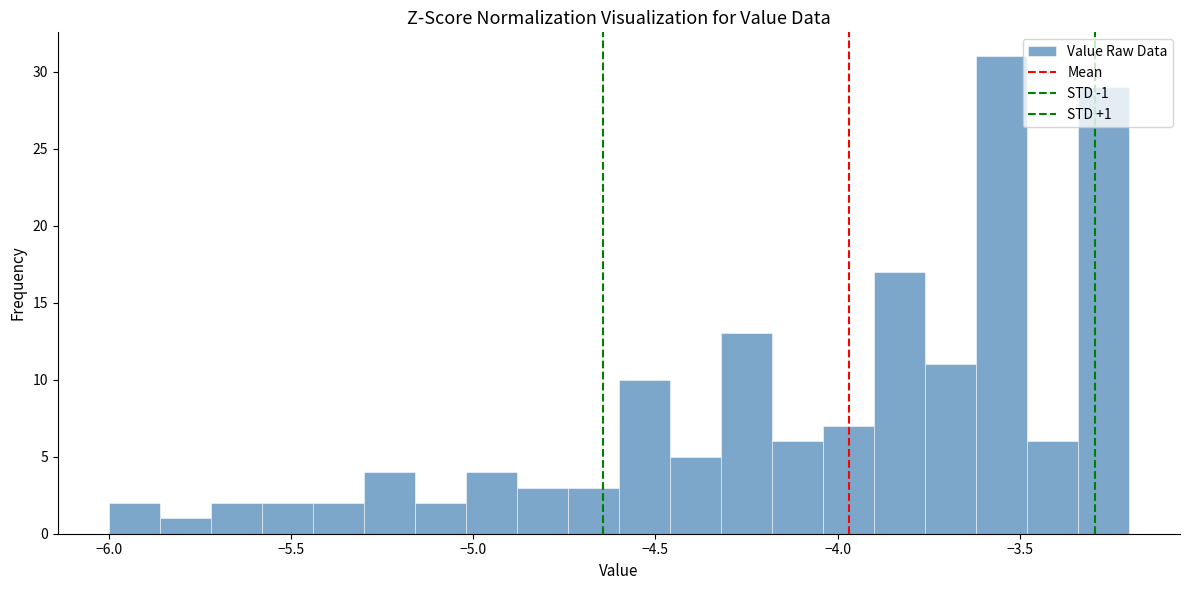

Around what value on the x-axis is the tallest bar? Give the approximate position of its centre, as read against the axis.

-3.55